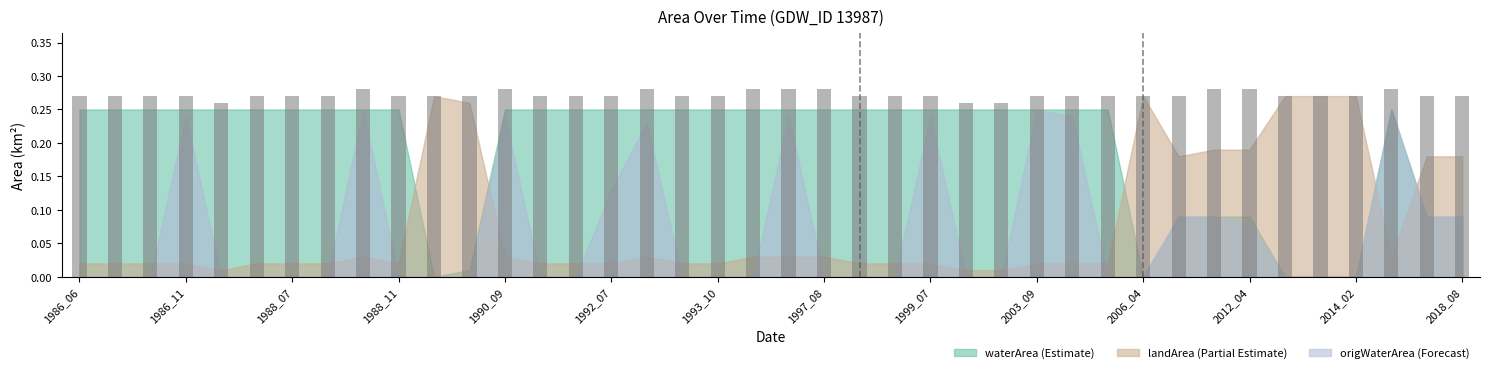

What is the sum of all values?

10.9